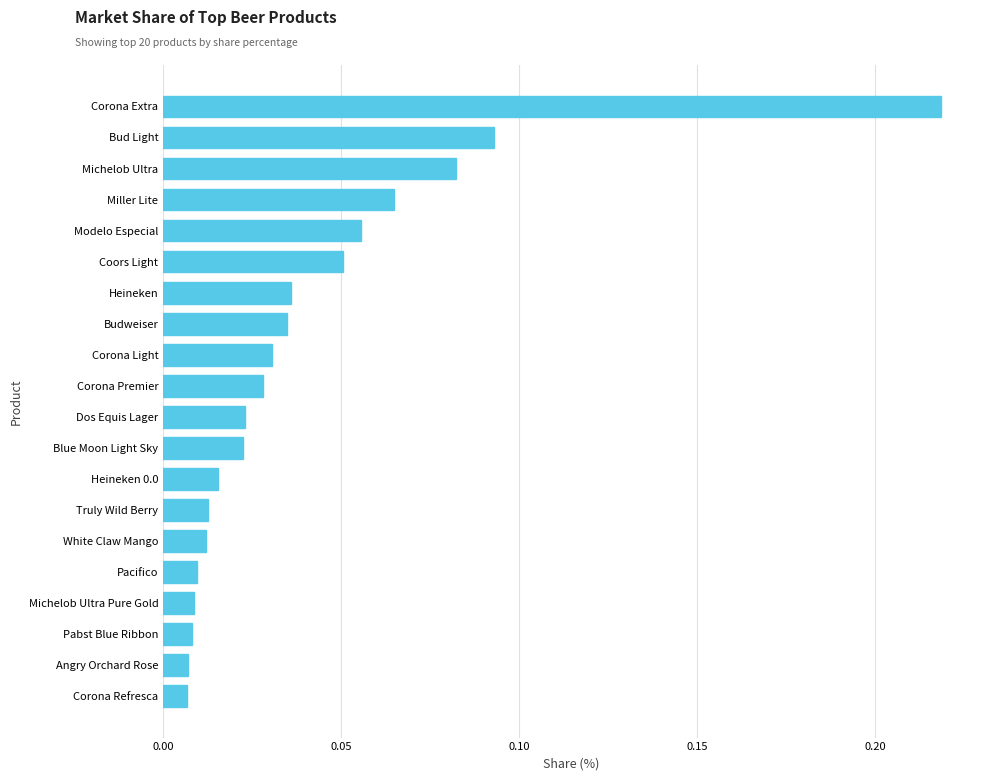

Which has a higher value, Truly Wild Berry or Angry Orchard Rose?

Truly Wild Berry